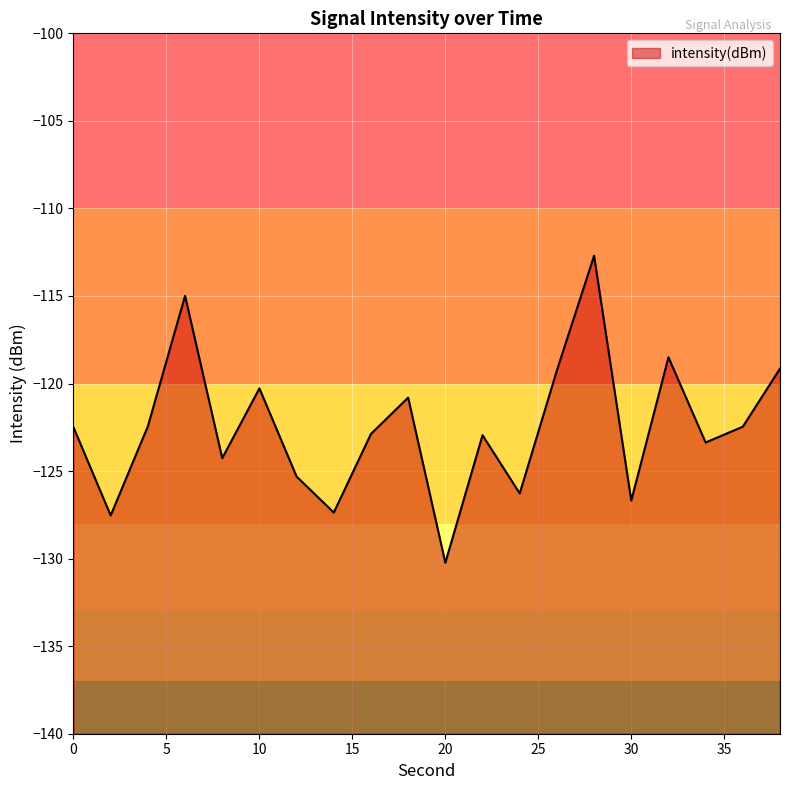

What is the approximate value at 26?

-119.2